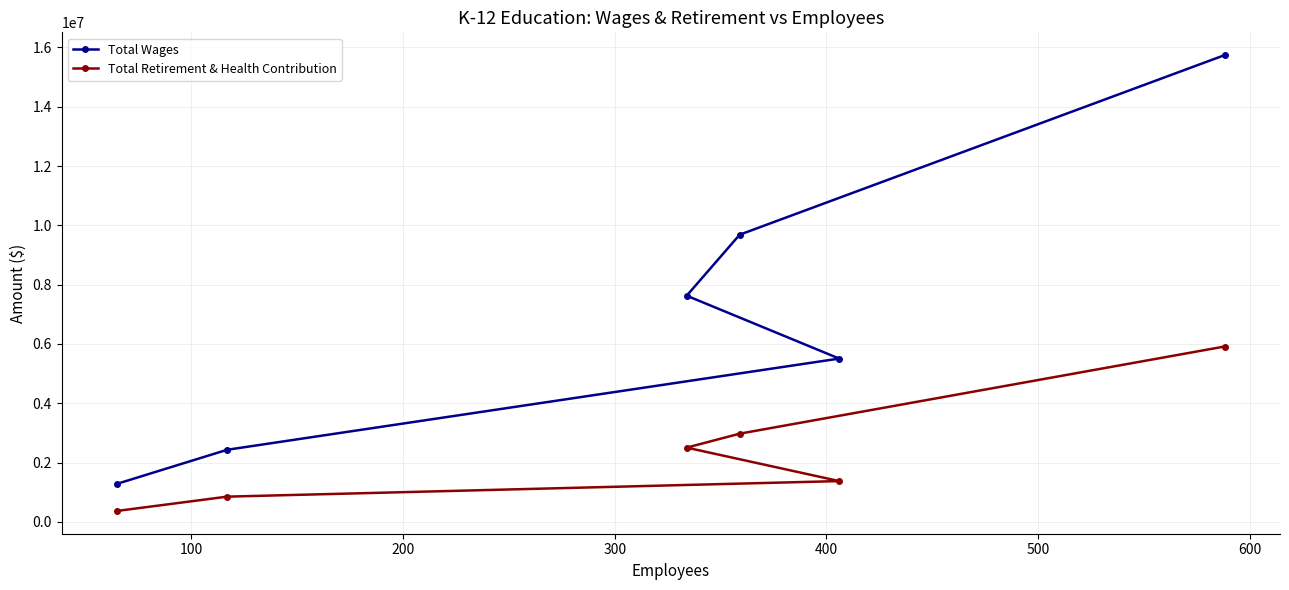

Which series has the largest total across all categories?

Total Wages